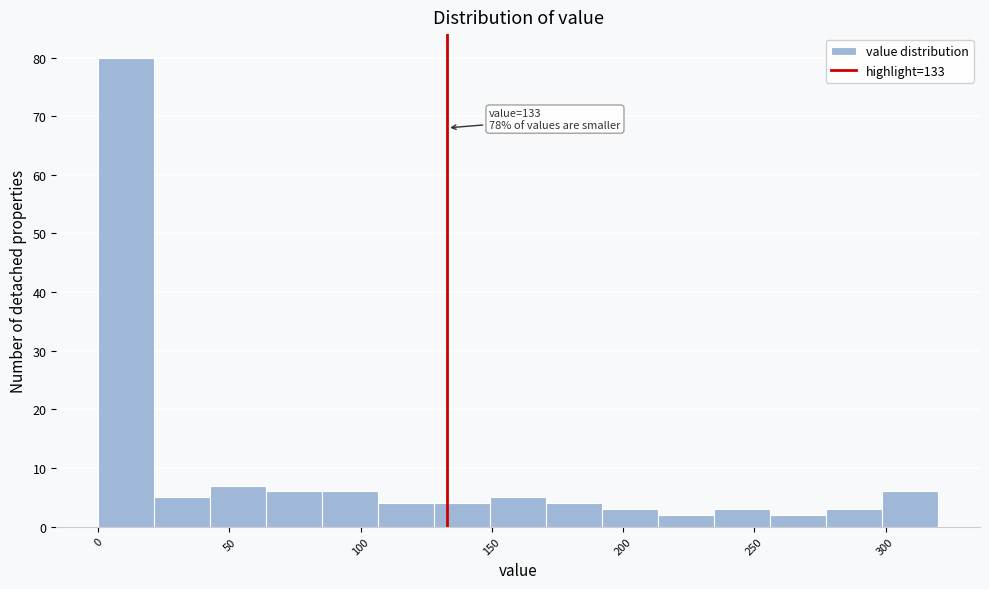

Which range on the x-axis has the tallest bar?

0 to 20